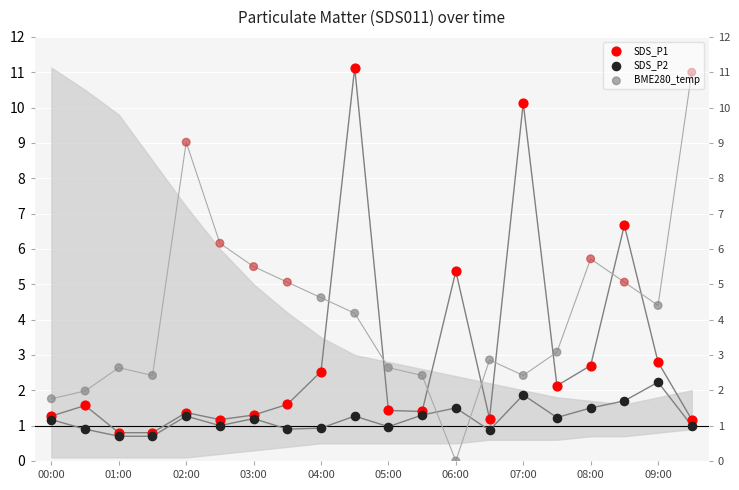

Is the value of SDS_P2 at 02:00 greater than the value of SDS_P1 points at 07:00?

No